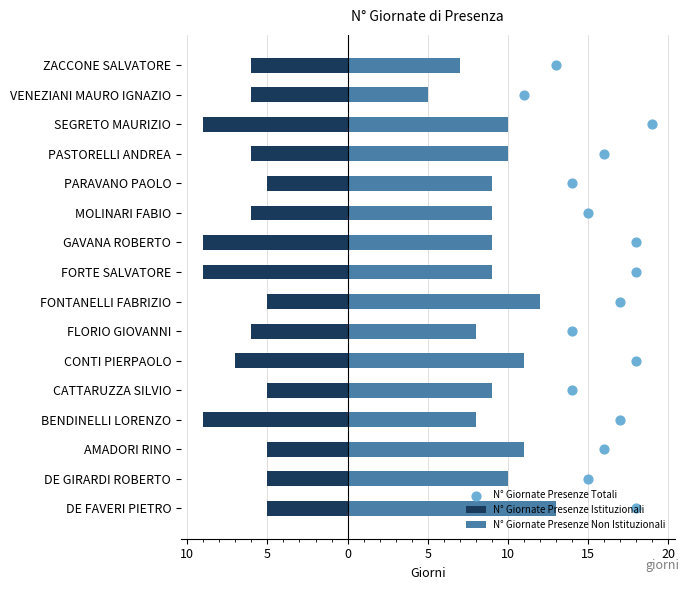

Which series contains the highest Y value?

N° Giornate Presenze Totali